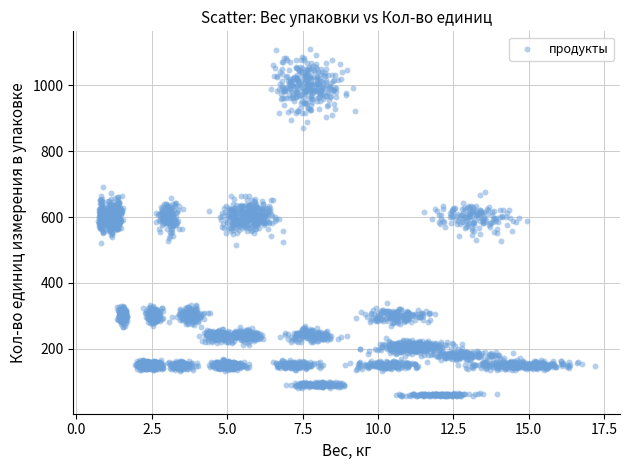

What is the range of X values (max minus min)?

16.5